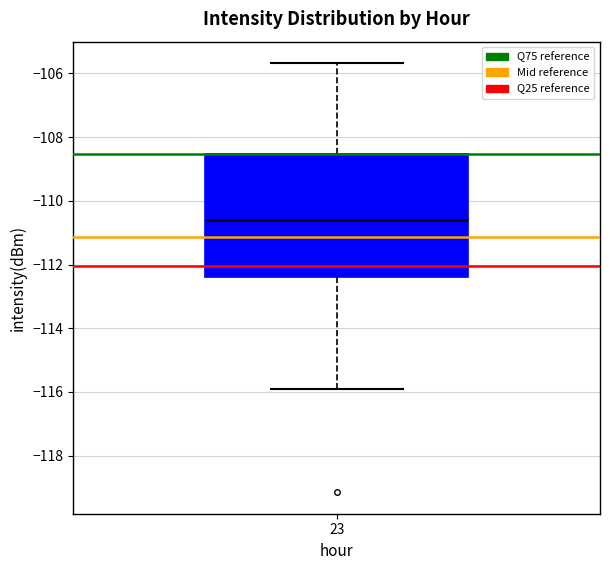

Read this box plot against the y-axis: the position of the median line, the range covered by the box, and the ends of both whiskers. The values are not printed on the chart, so give them approximately, as read against the axis.

median -110.6, box -112.4 to -108.6, whiskers -116.0 to -105.6